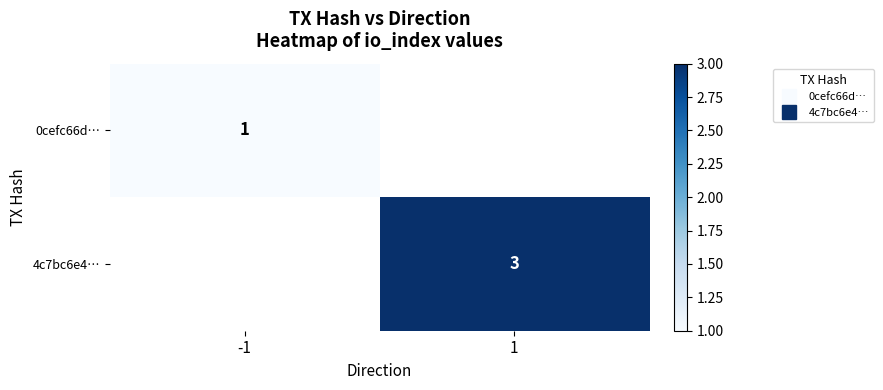

How many distinct data groups are displayed?

2